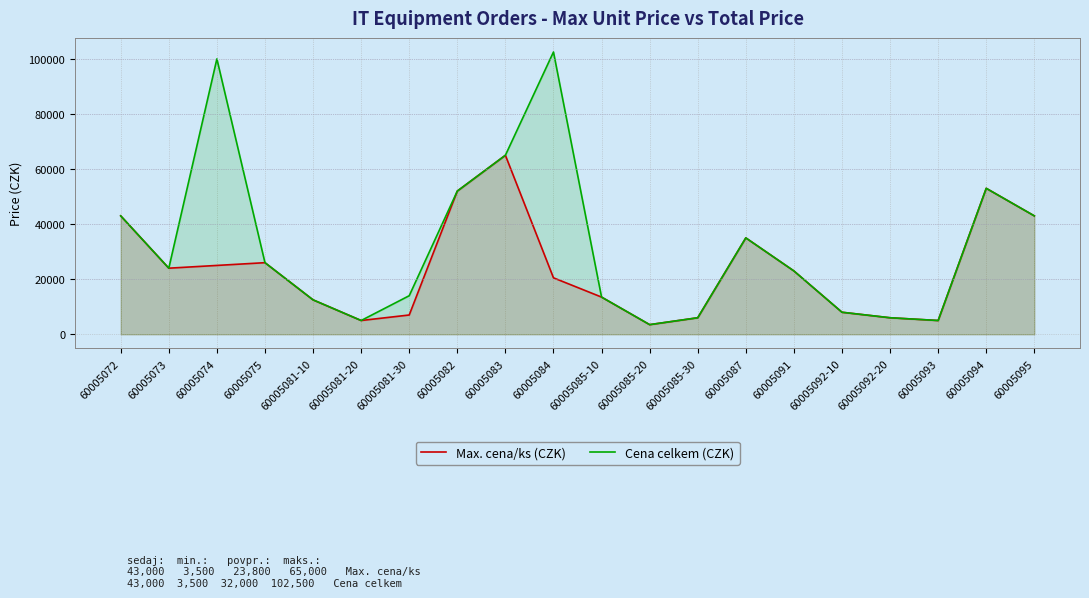

How many interior local valleys does the Cena celkem (CZK) series have?

4